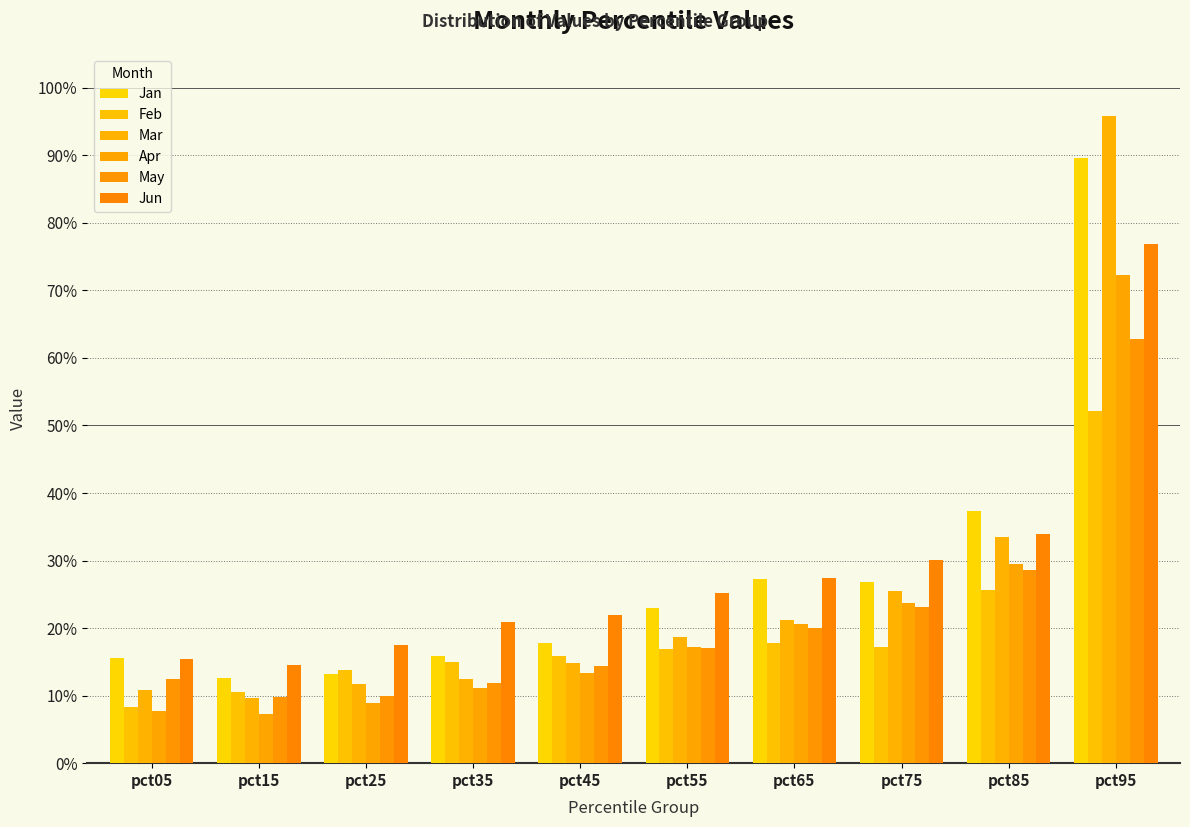

What is the sum of the Jun values at pct75 and pct45?

0.5